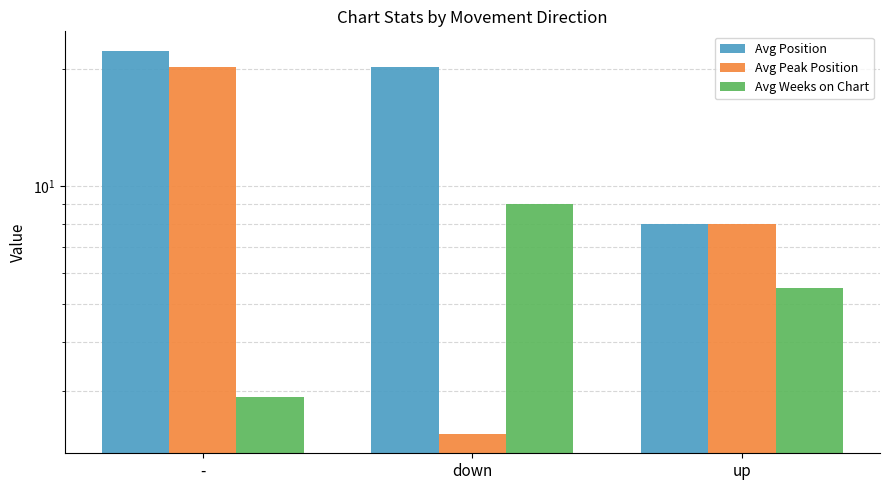

Reading left to right, extract all data points from this chart.

Avg Position: -=22.2	down=20.2	up=8.0
Avg Peak Position: -=20.2	down=2.3	up=8.0
Avg Weeks on Chart: -=2.9	down=9.0	up=5.5